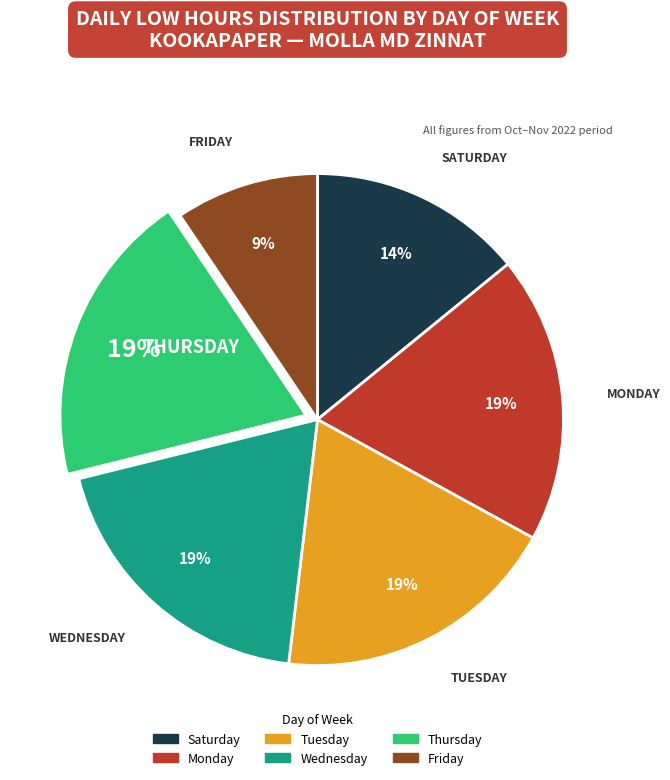

To the nearest percent, what is the average slice percentage?

17%